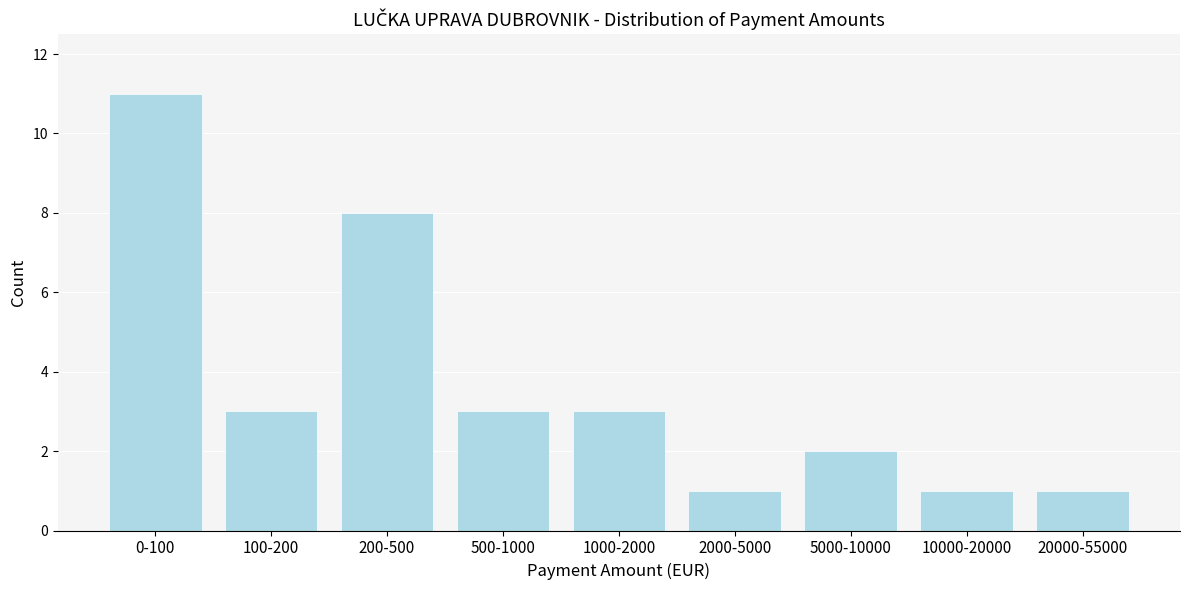

Reading left to right, list all the values displayed in this chart.

11	3	8	3	3	1	2	1	1